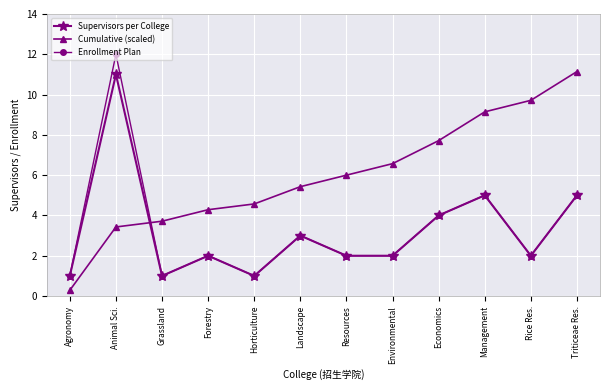

True or false: Supervisors per College has more than 0 points higher than both neighbors.

True